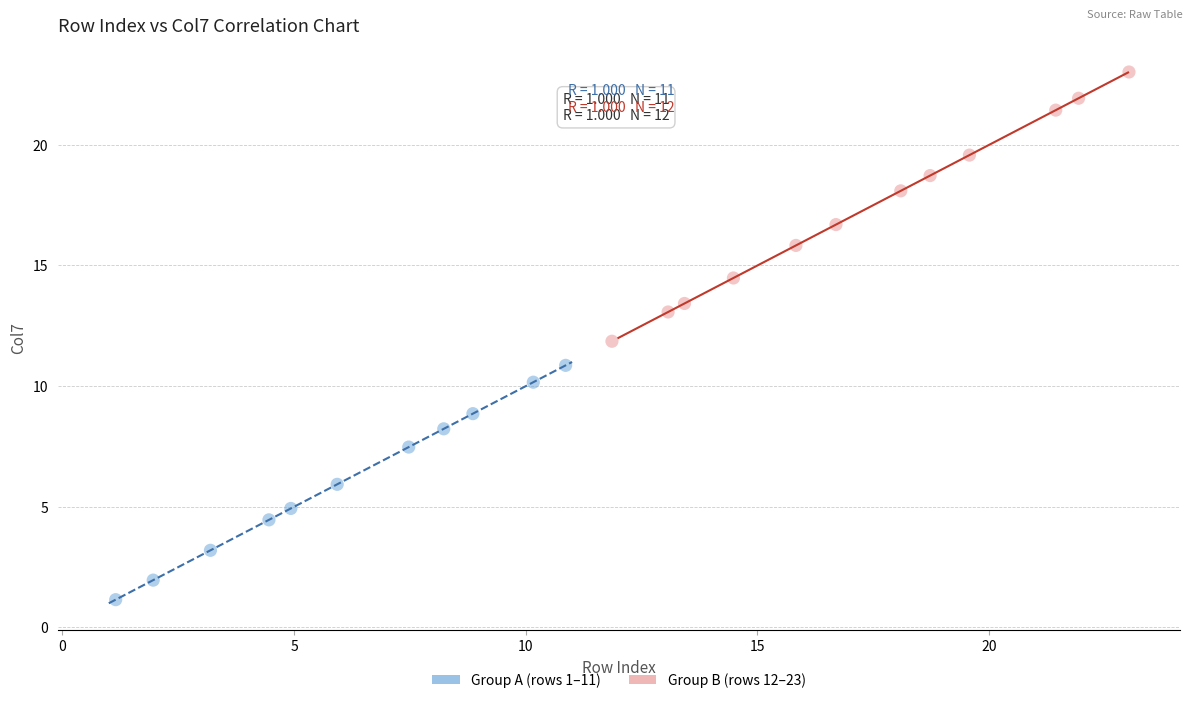

Which series has the largest Y range (max minus min)?

Group B (rows 12–23)